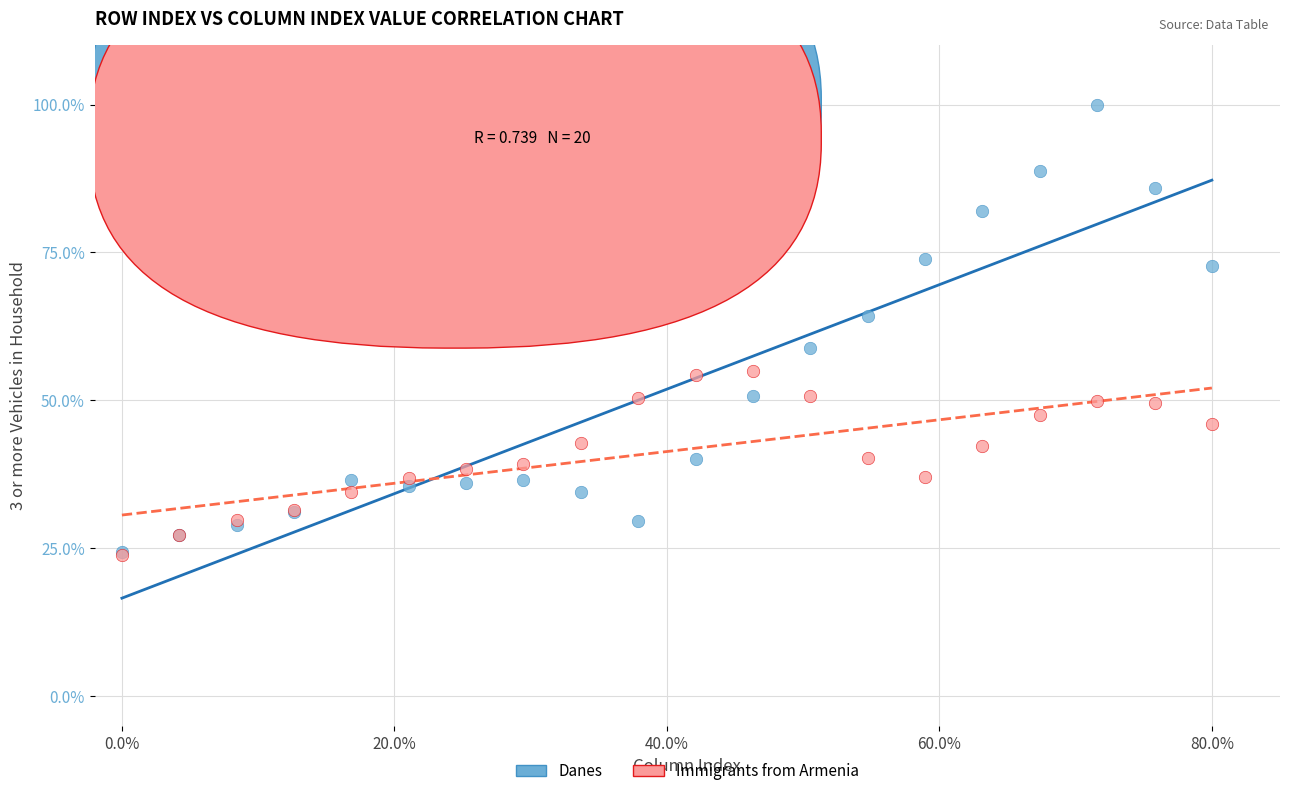

Across all series, what Y value is closest to 61?

58.9